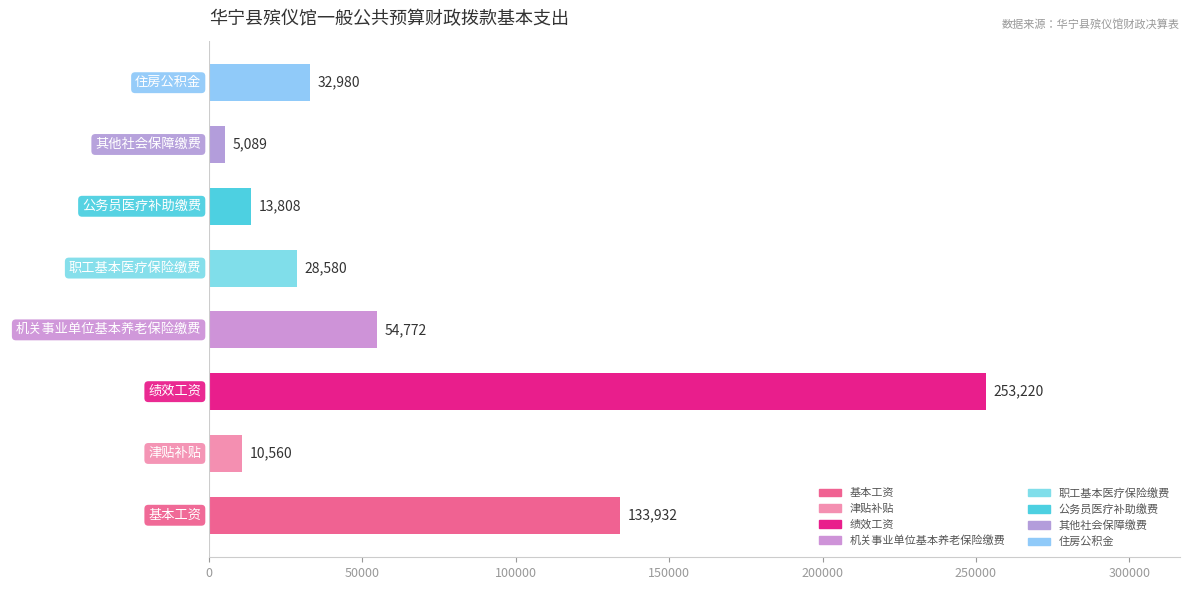

What is the smallest value displayed?

5089.0